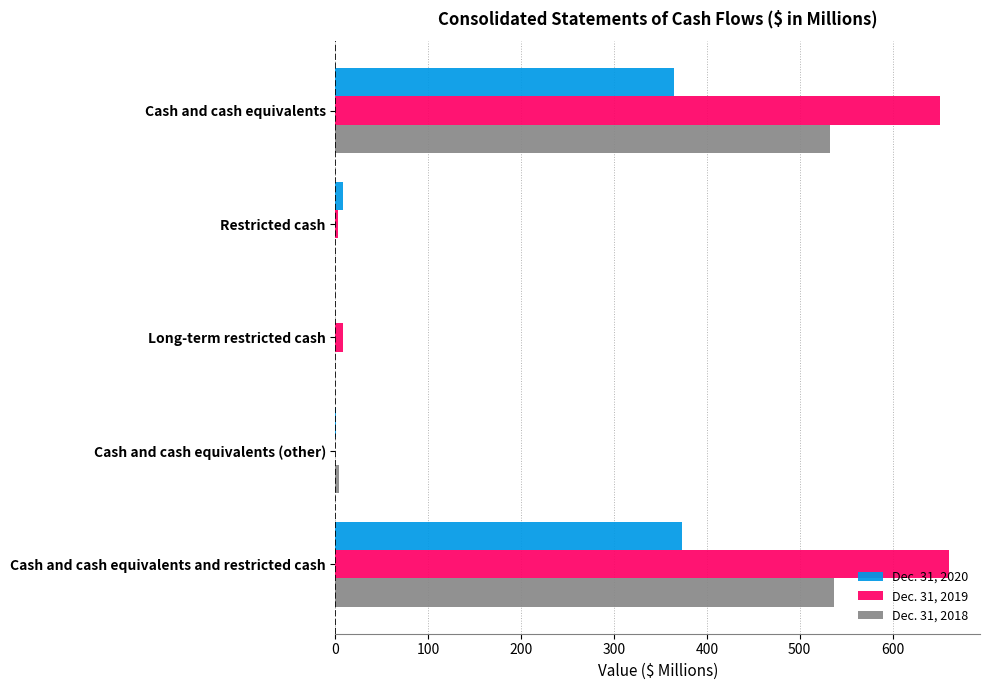

How many series are shown in this chart?

3